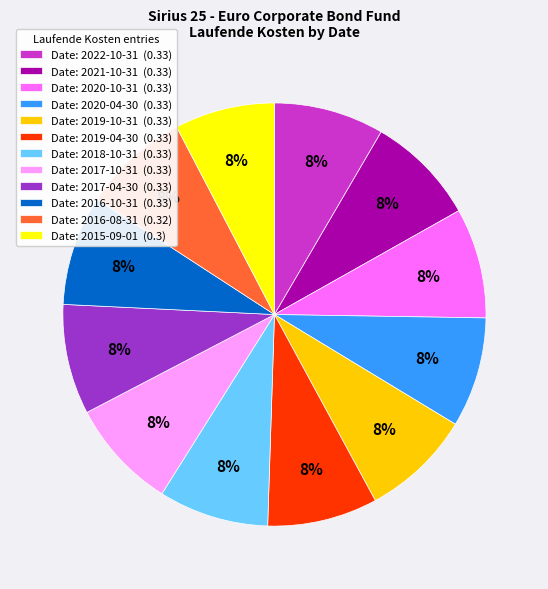

How many segments does this pie chart have?

12